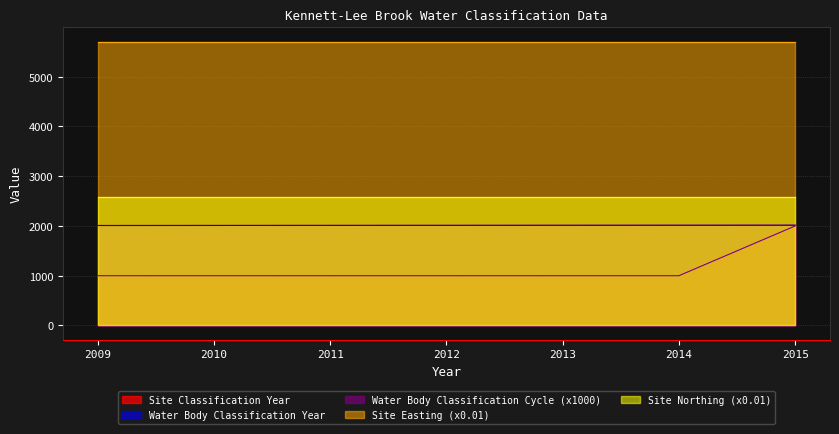

How many lines are shown in the chart?

5